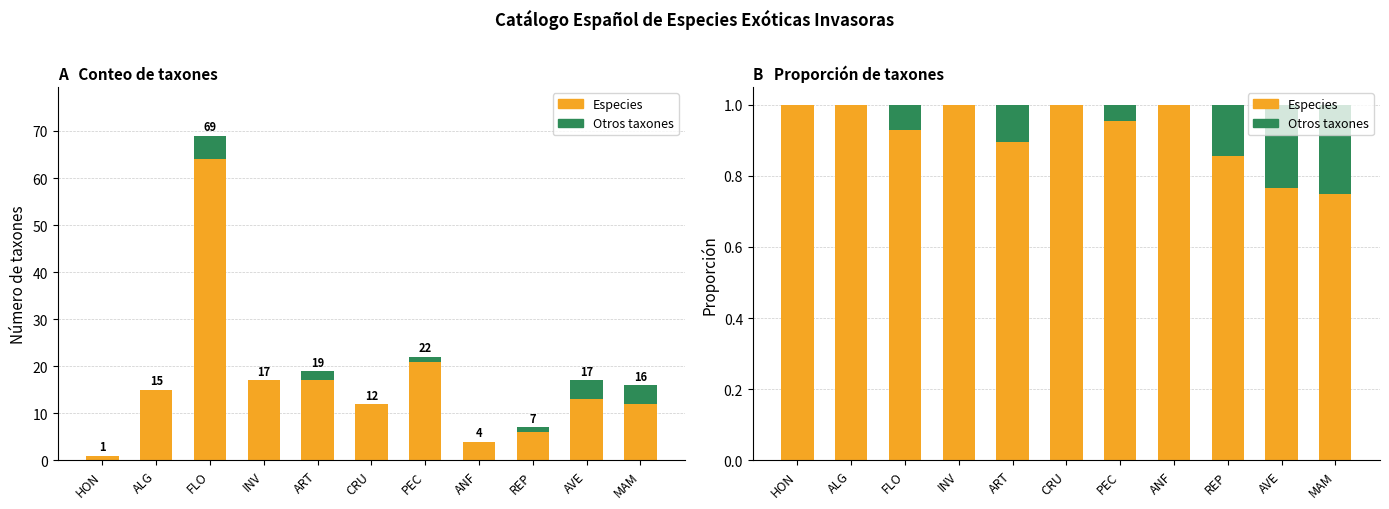

How many bars are there in each group?

2